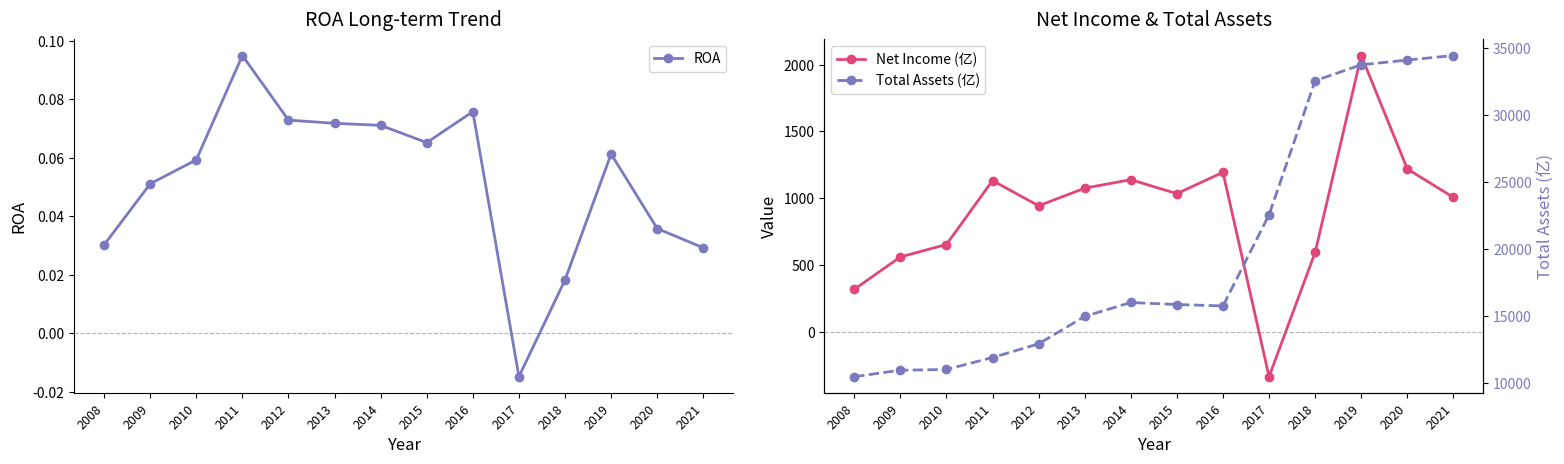

How many negative values does the Net Income (亿) series have?

1